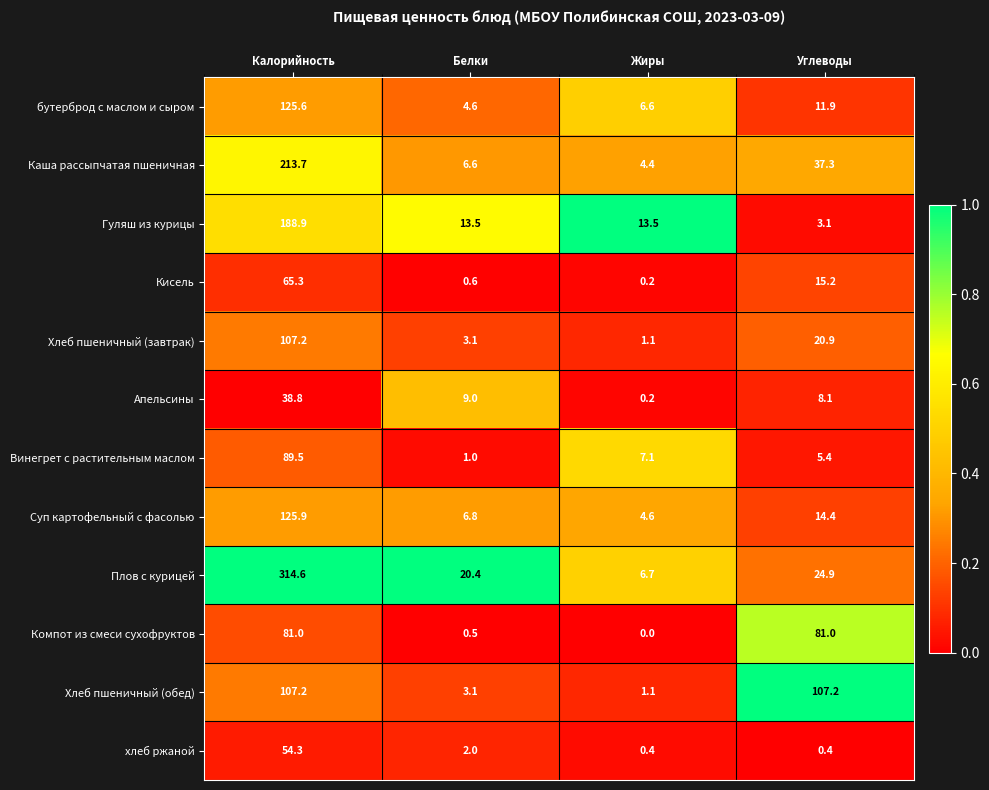

The value of Винегрет с растительным маслом at Углеводы is 3.0. True or false?

False